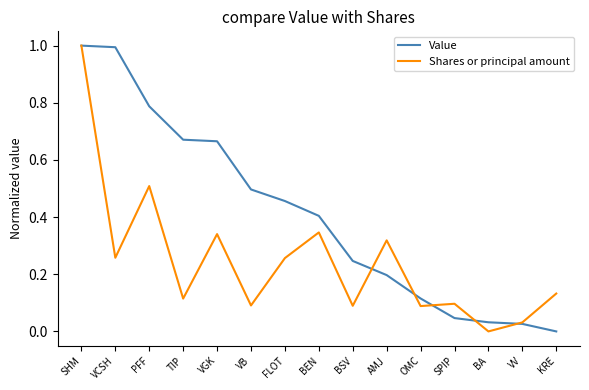

At which category is the sum across all series the highest?

SHM